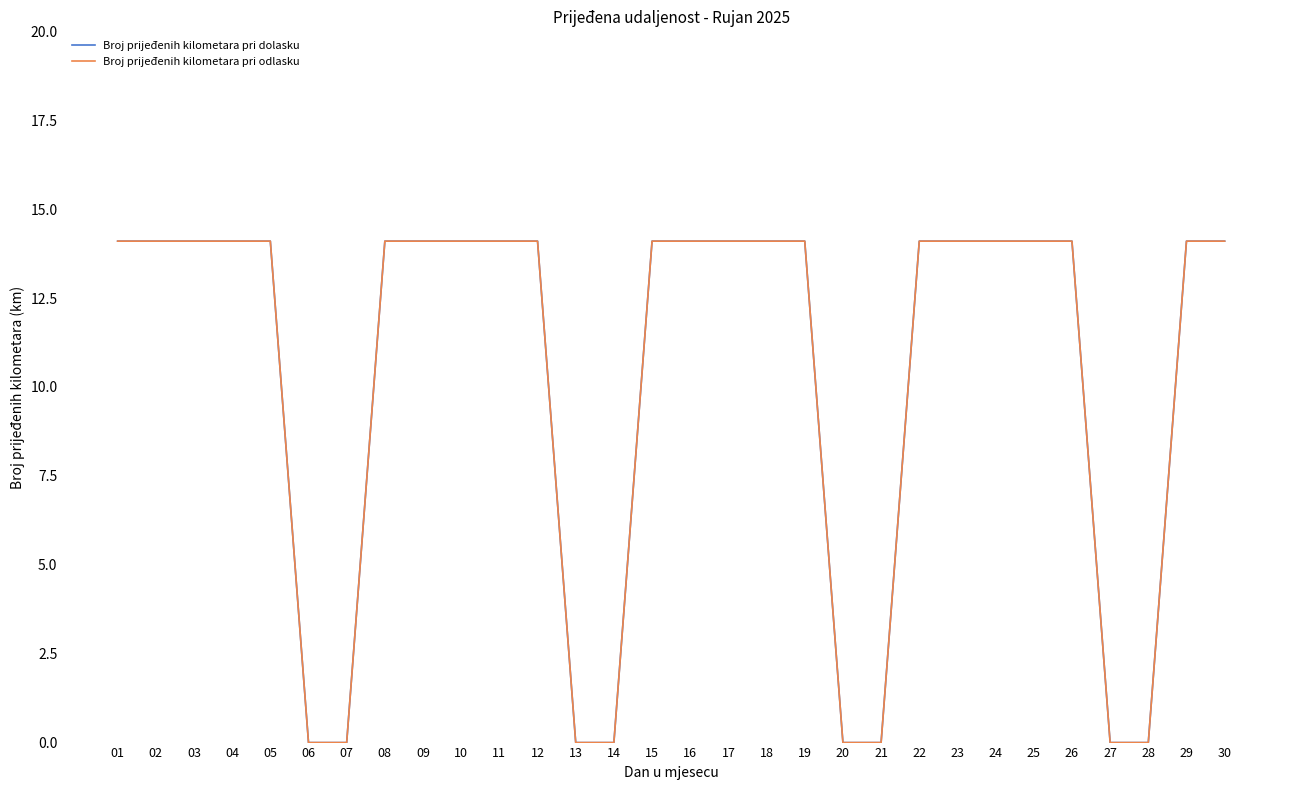

Reading right to left, list all the values displayed in this chart.

Broj prijeđenih kilometara pri dolasku: 30=14.1	29=14.1	28=0.0	27=0.0	26=14.1	25=14.1	24=14.1	23=14.1	22=14.1	21=0.0	20=0.0	19=14.1	18=14.1	17=14.1	16=14.1	15=14.1	14=0.0	13=0.0	12=14.1	11=14.1	10=14.1	09=14.1	08=14.1	07=0.0	06=0.0	05=14.1	04=14.1	03=14.1	02=14.1	01=14.1
Broj prijeđenih kilometara pri odlasku: 30=14.1	29=14.1	28=0.0	27=0.0	26=14.1	25=14.1	24=14.1	23=14.1	22=14.1	21=0.0	20=0.0	19=14.1	18=14.1	17=14.1	16=14.1	15=14.1	14=0.0	13=0.0	12=14.1	11=14.1	10=14.1	09=14.1	08=14.1	07=0.0	06=0.0	05=14.1	04=14.1	03=14.1	02=14.1	01=14.1